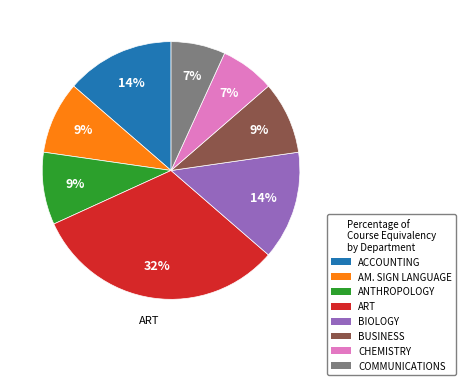

To the nearest percent, what is the difference between the largest and smallest slice percentages?

25%